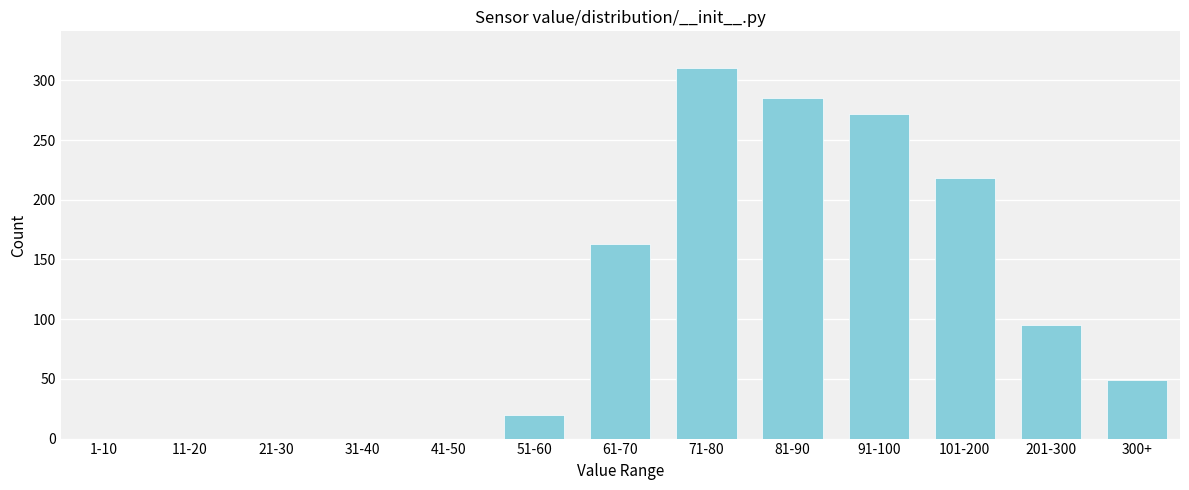

Reading right to left, extract all data points from this chart.

300+=49	201-300=95	101-200=218	91-100=272	81-90=285	71-80=310	61-70=163	51-60=20	41-50=0	31-40=0	21-30=0	11-20=0	1-10=0